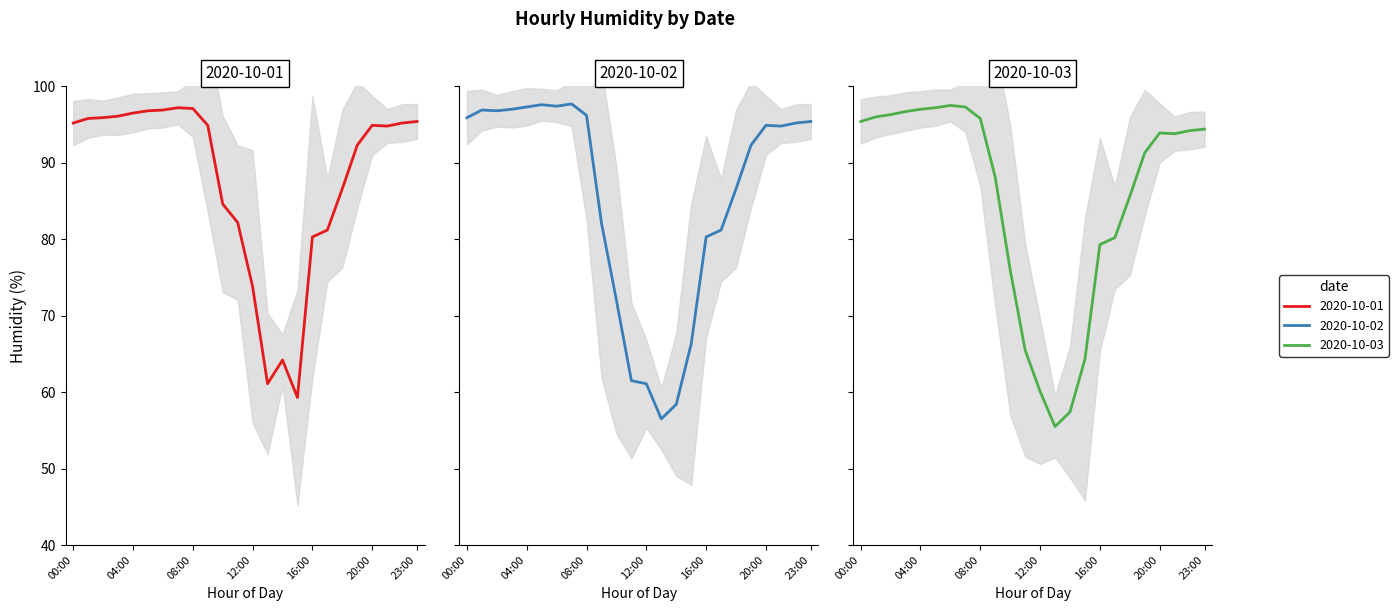

Where does the 2020-10-02 series first go above 94?

00:00